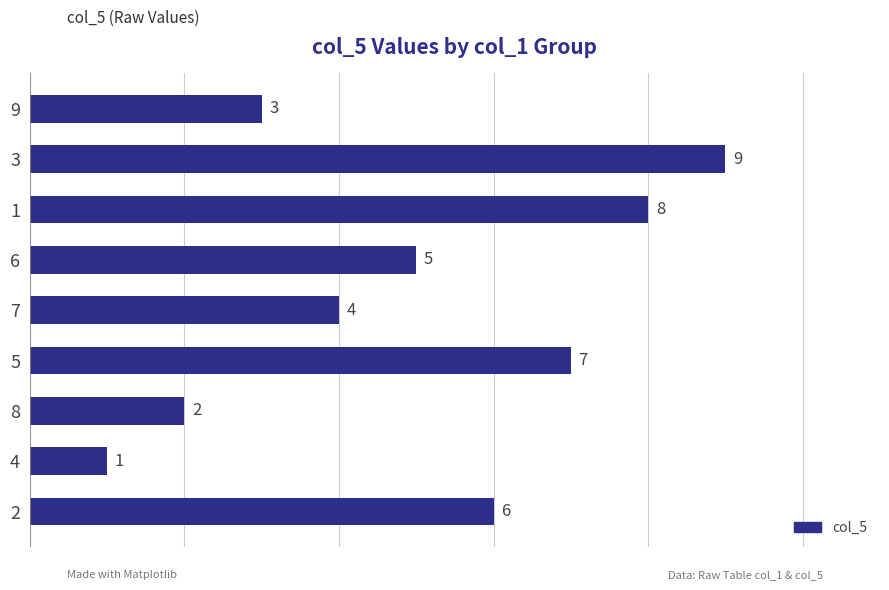

What is the difference between the maximum and minimum values?

8